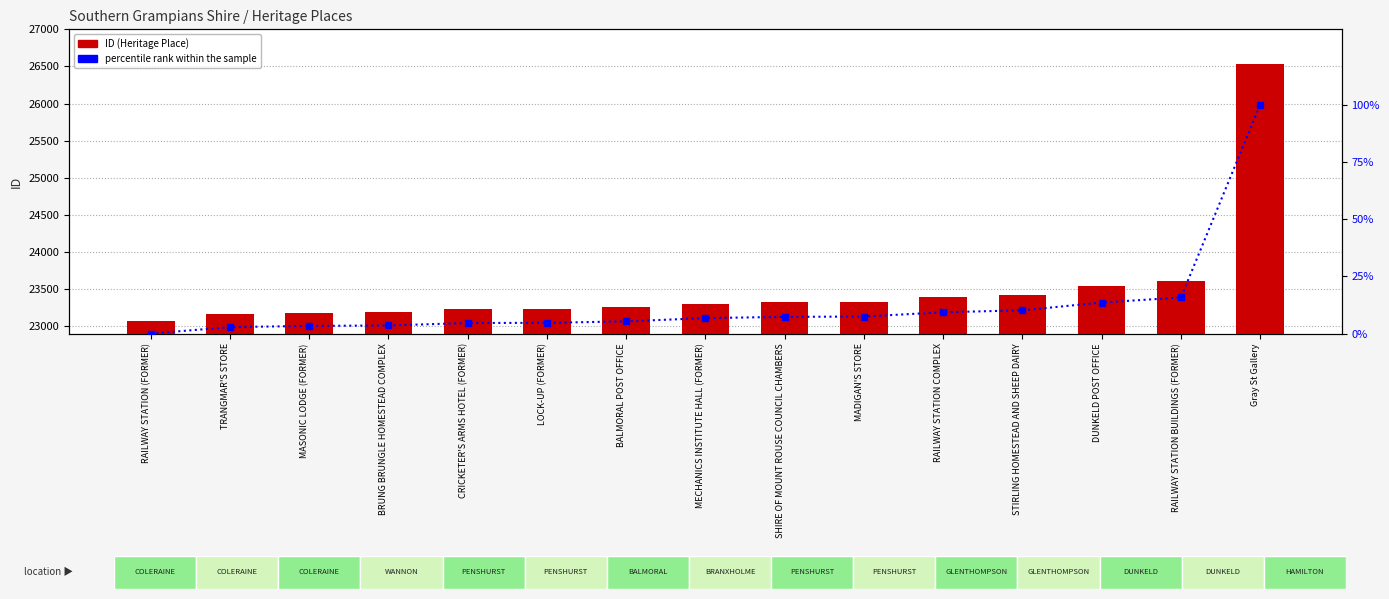

Reading left to right, what are all the values shown in this chart?

ID: RAILWAY STATION (FORMER)=23066.0	TRANGMAR'S STORE=23163.0	MASONIC LODGE (FORMER)=23182.0	BRUNG BRUNGLE HOMESTEAD COMPLEX=23188.0	CRICKETER'S ARMS HOTEL (FORMER)=23226.0	LOCK-UP (FORMER)=23228.0	BALMORAL POST OFFICE=23251.0	MECHANICS INSTITUTE HALL (FORMER)=23300.0	SHIRE OF MOUNT ROUSE COUNCIL CHAMBERS=23319.0	MADIGAN'S STORE=23324.0	RAILWAY STATION COMPLEX=23389.0	STIRLING HOMESTEAD AND SHEEP DAIRY=23418.0	DUNKELD POST OFFICE=23537.0	RAILWAY STATION BUILDINGS (FORMER)=23613.0	Gray St Gallery=26538.0
percentile rank within the sample: RAILWAY STATION (FORMER)=0.0	TRANGMAR'S STORE=2.8	MASONIC LODGE (FORMER)=3.3	BRUNG BRUNGLE HOMESTEAD COMPLEX=3.5	CRICKETER'S ARMS HOTEL (FORMER)=4.6	LOCK-UP (FORMER)=4.7	BALMORAL POST OFFICE=5.3	MECHANICS INSTITUTE HALL (FORMER)=6.7	SHIRE OF MOUNT ROUSE COUNCIL CHAMBERS=7.3	MADIGAN'S STORE=7.4	RAILWAY STATION COMPLEX=9.3	STIRLING HOMESTEAD AND SHEEP DAIRY=10.1	DUNKELD POST OFFICE=13.6	RAILWAY STATION BUILDINGS (FORMER)=15.8	Gray St Gallery=100.0